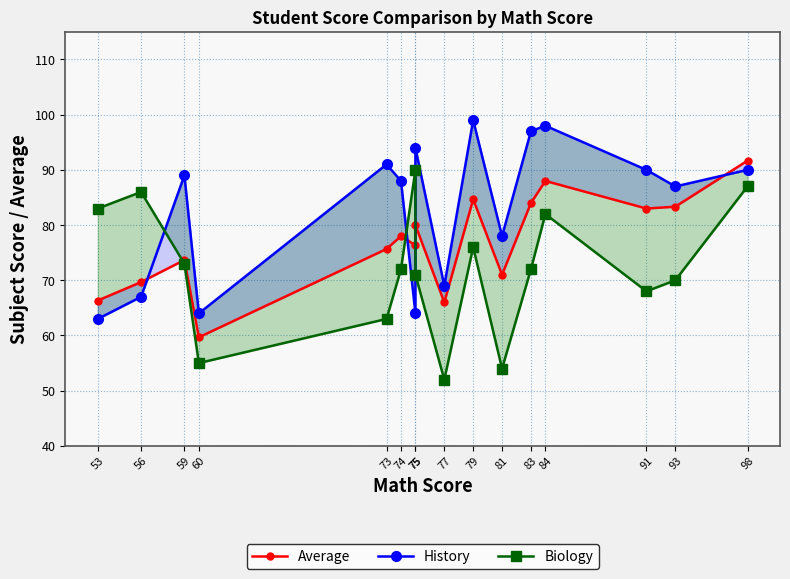

Is it true that History equals 18.9 at 75?

False